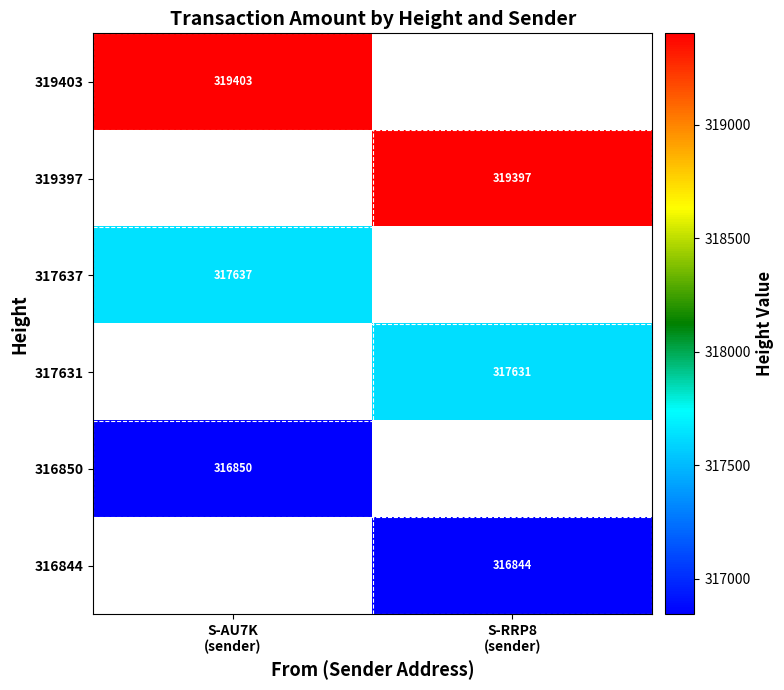

What is the approximate value of 319397 at S-RRP8 (sender)?

319397.0